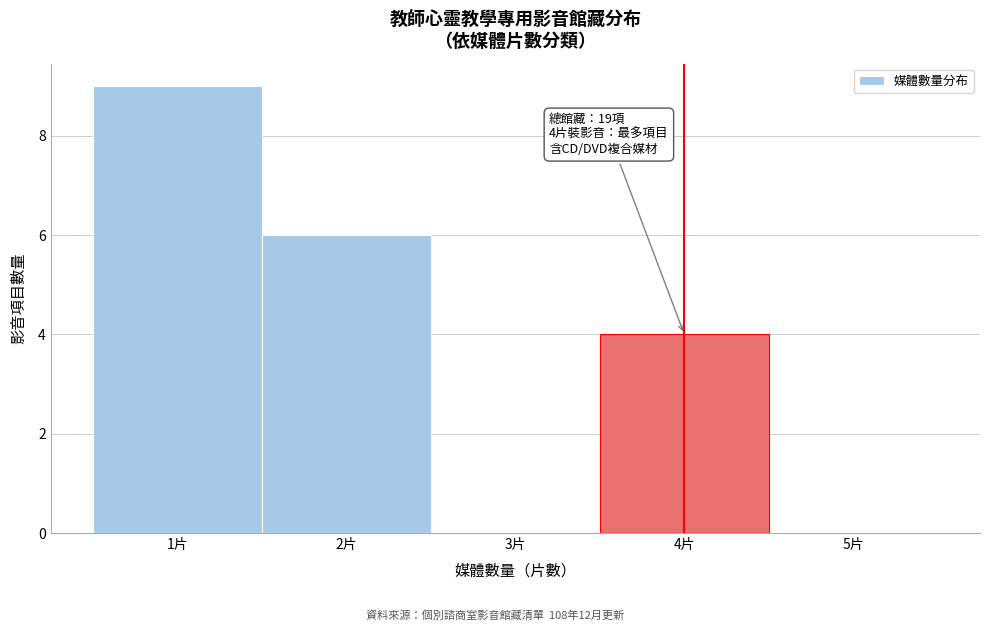

Which range on the x-axis has the tallest bar?

0.5 to 1.5